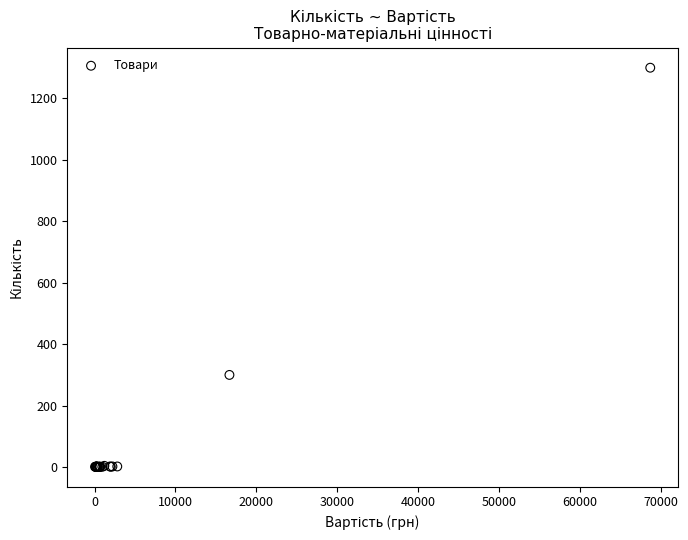

What Y value in the scatter plot is closest to 650?

300